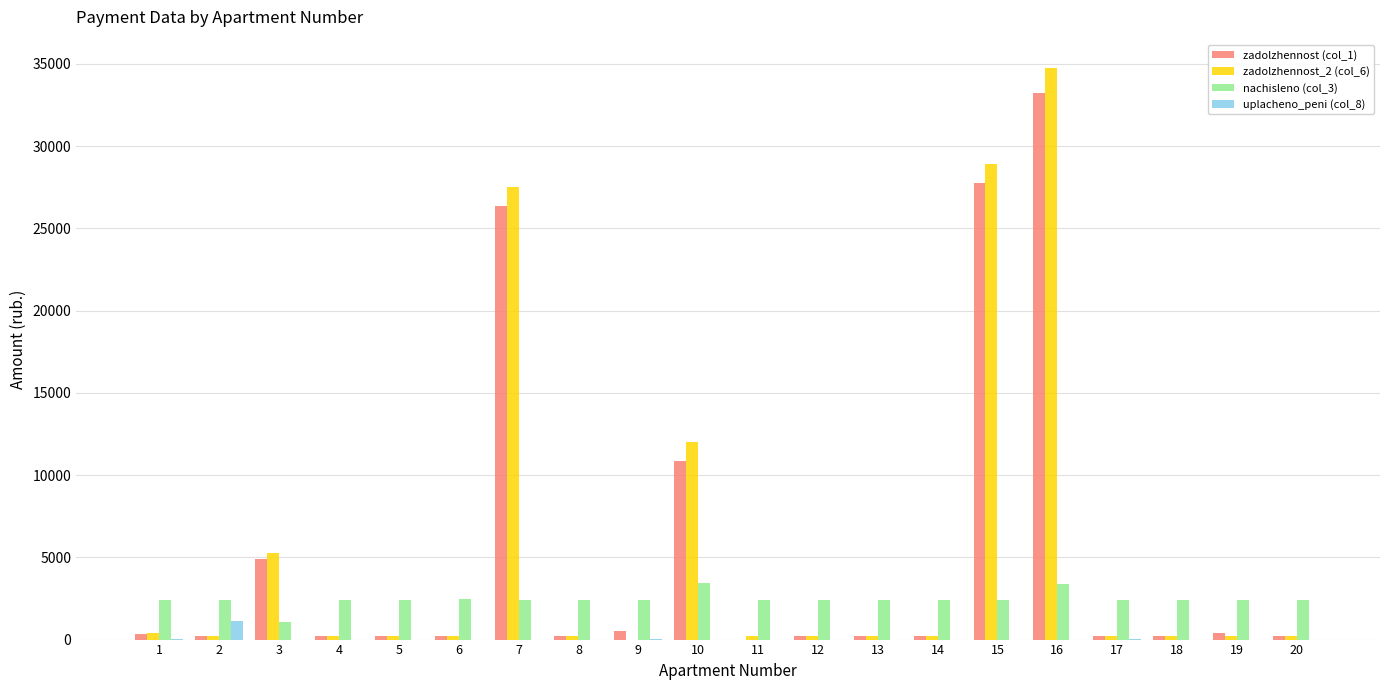

At which category is the sum across all series the highest?

16